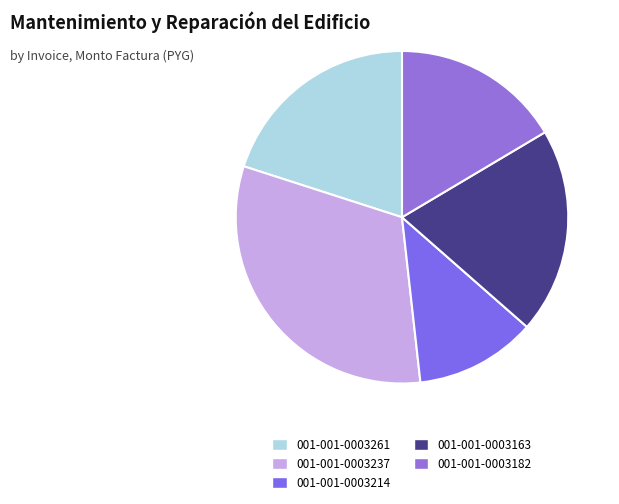

Is 001-001-0003182 the majority of the pie?

No